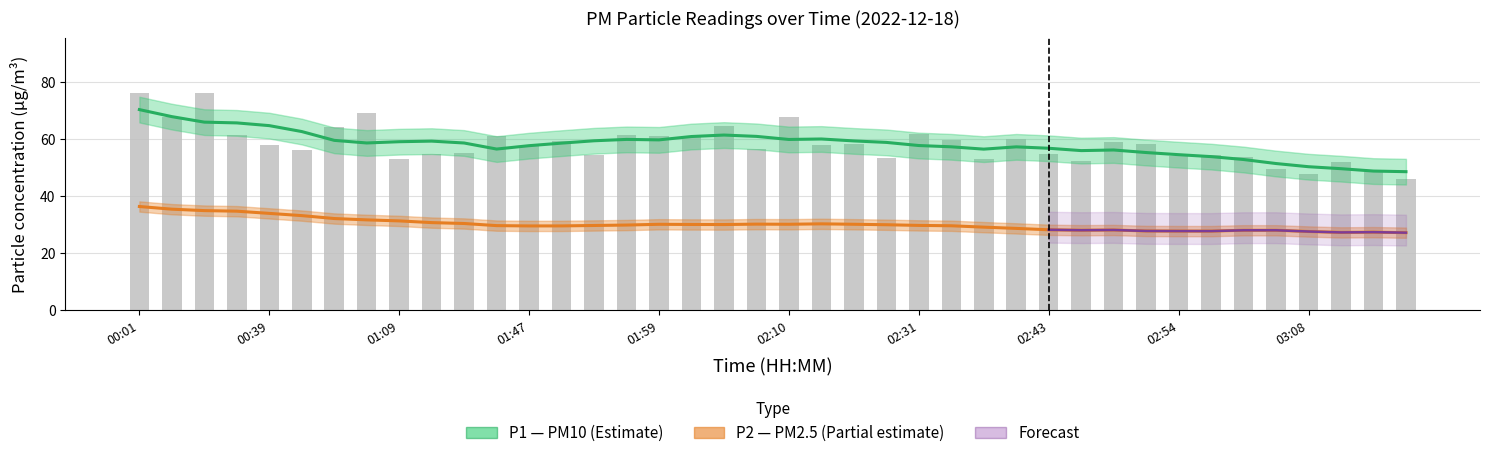

Which label corresponds to the largest value in the chart?

00:01